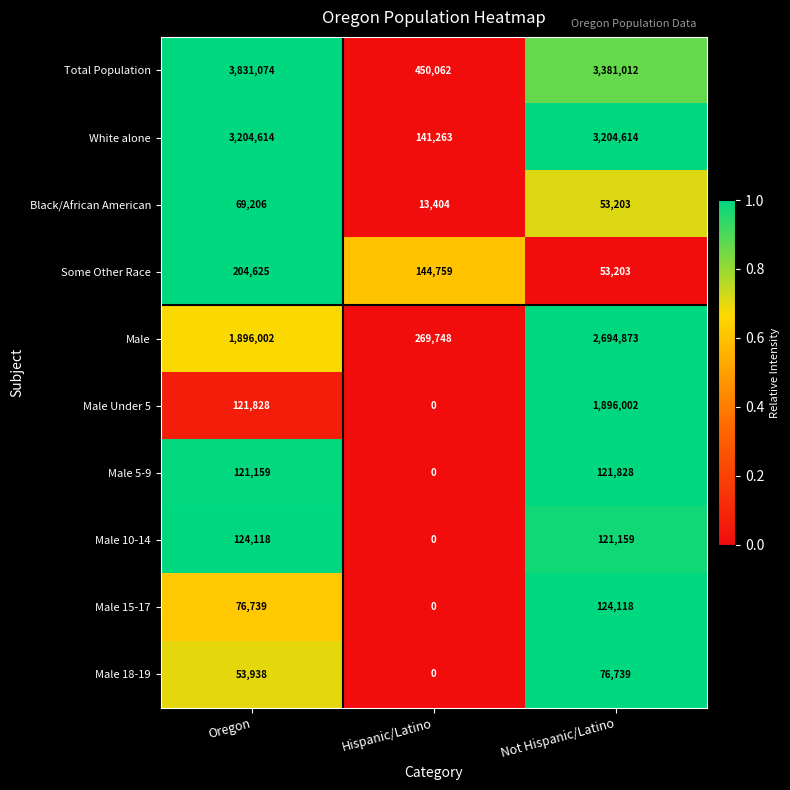

Which series has the widest spread of values?

Total Population